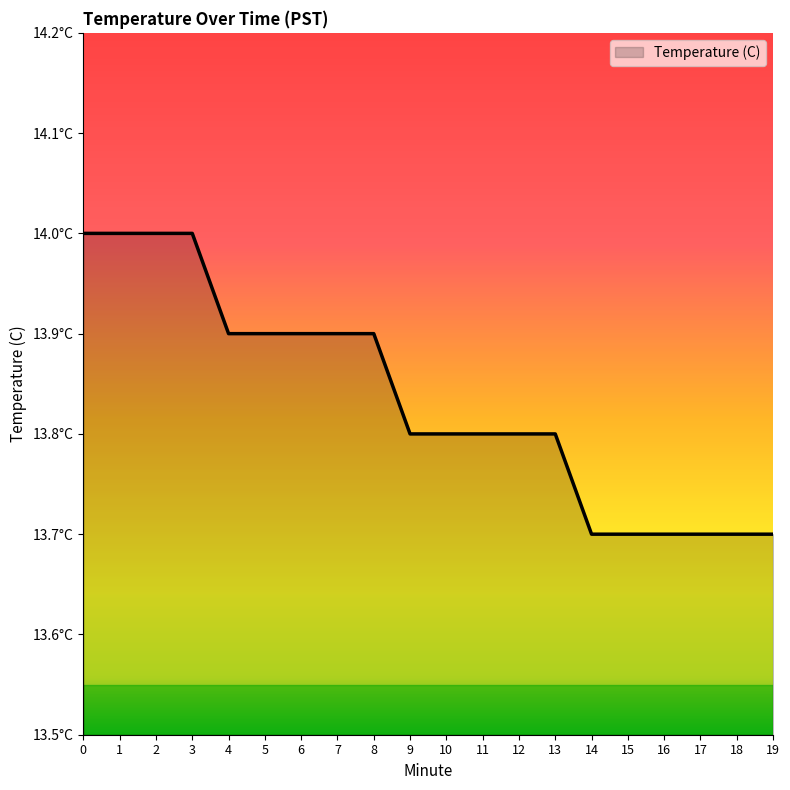

Does the chart display data point markers on the line(s)?

No